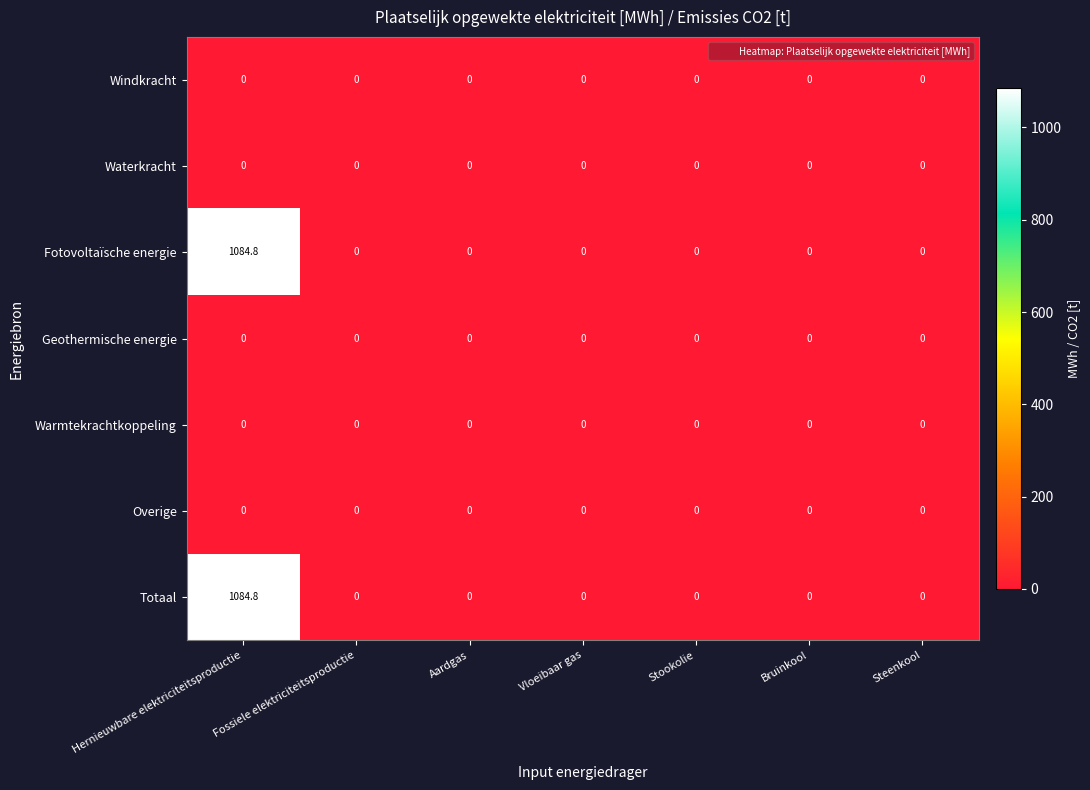

True or false: Geothermische energie has a value of 0.0 at Steenkool.

True